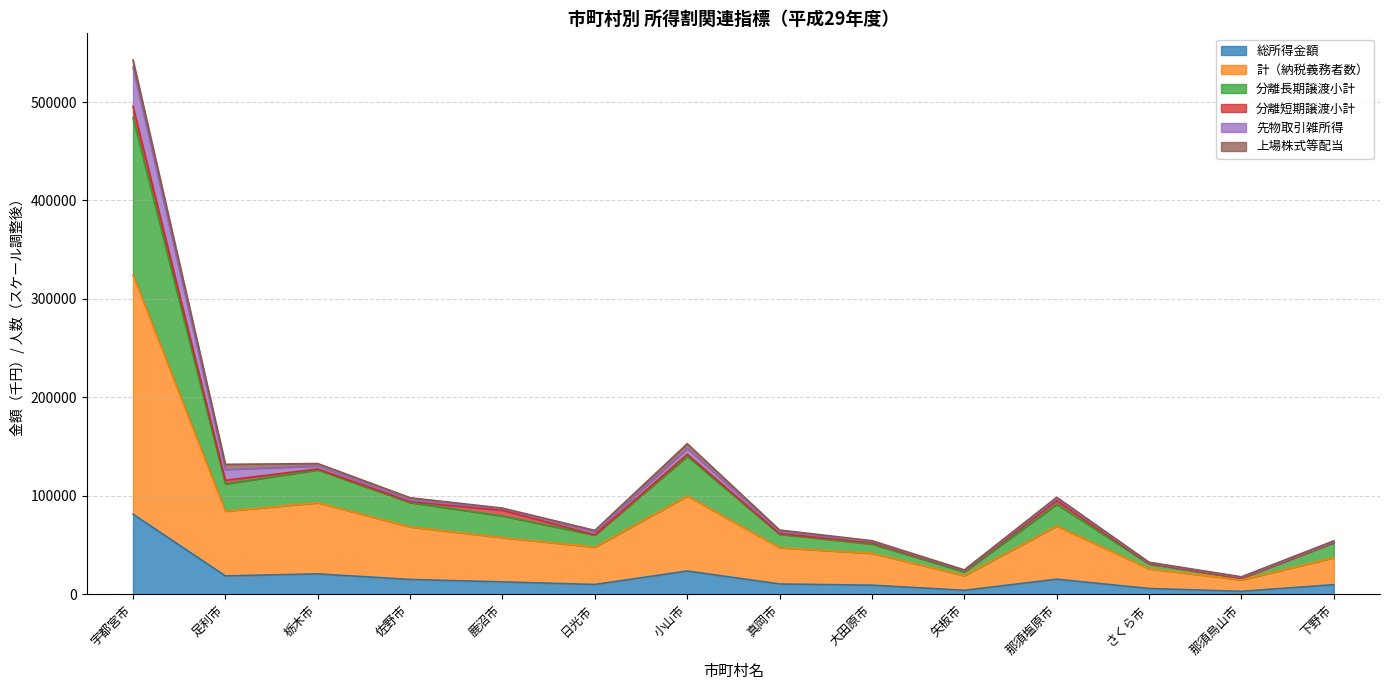

True or false: 総所得金額 has more than 1 points higher than both neighbors.

True